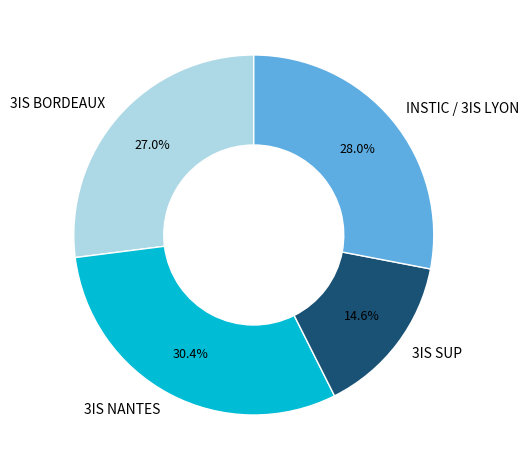

How many slices are in this pie chart?

4